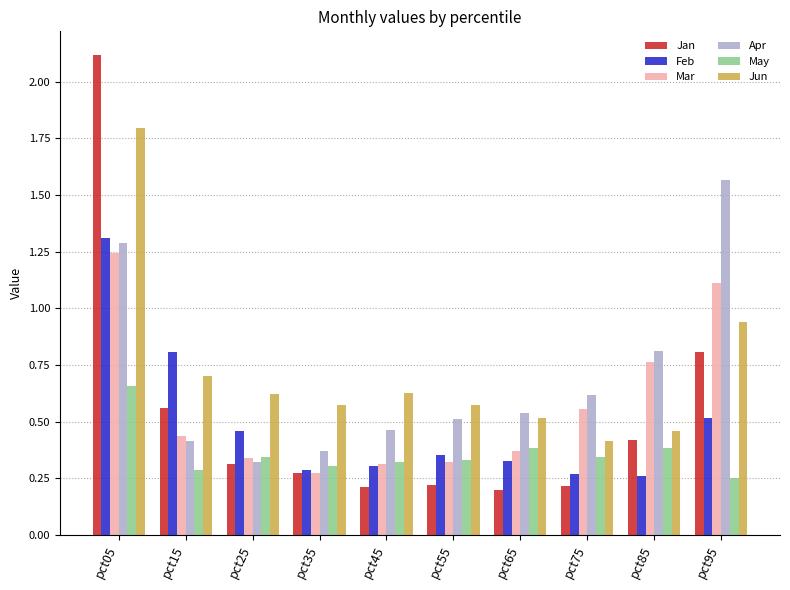

At which category is the sum across all series the highest?

pct05